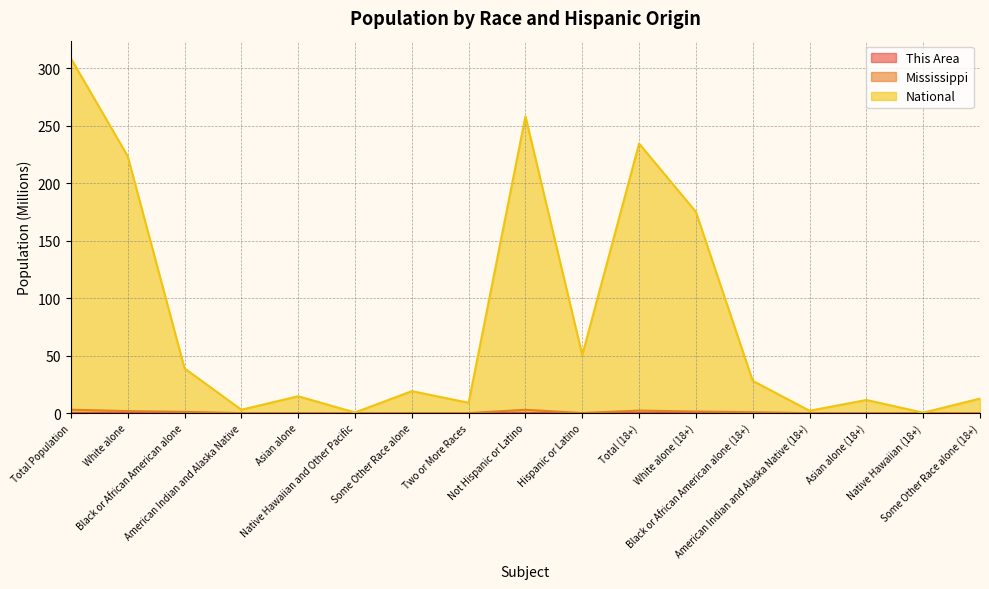

Reading left to right, extract all data points from this chart.

This Area: Total Population=0.0	White alone=0.0	Black or African American alone=0.0	American Indian and Alaska Native=0.0	Asian alone=0.0	Native Hawaiian and Other Pacific=0.0	Some Other Race alone=0.0	Two or More Races=0.0	Not Hispanic or Latino=0.0	Hispanic or Latino=0.0	Total (18+)=0.0	White alone (18+)=0.0	Black or African American alone (18+)=0.0	American Indian and Alaska Native (18+)=0.0	Asian alone (18+)=0.0	Native Hawaiian (18+)=0.0	Some Other Race alone (18+)=0.0
Mississippi: Total Population=3.0	White alone=1.8	Black or African American alone=1.1	American Indian and Alaska Native=0.0	Asian alone=0.0	Native Hawaiian and Other Pacific=0.0	Some Other Race alone=0.0	Two or More Races=0.0	Not Hispanic or Latino=2.9	Hispanic or Latino=0.1	Total (18+)=2.2	White alone (18+)=1.4	Black or African American alone (18+)=0.8	American Indian and Alaska Native (18+)=0.0	Asian alone (18+)=0.0	Native Hawaiian (18+)=0.0	Some Other Race alone (18+)=0.0
National: Total Population=308.7	White alone=223.6	Black or African American alone=38.9	American Indian and Alaska Native=2.9	Asian alone=14.7	Native Hawaiian and Other Pacific=0.5	Some Other Race alone=19.1	Two or More Races=9.0	Not Hispanic or Latino=258.3	Hispanic or Latino=50.5	Total (18+)=234.6	White alone (18+)=175.1	Black or African American alone (18+)=28.1	American Indian and Alaska Native (18+)=2.0	Asian alone (18+)=11.4	Native Hawaiian (18+)=0.4	Some Other Race alone (18+)=12.7